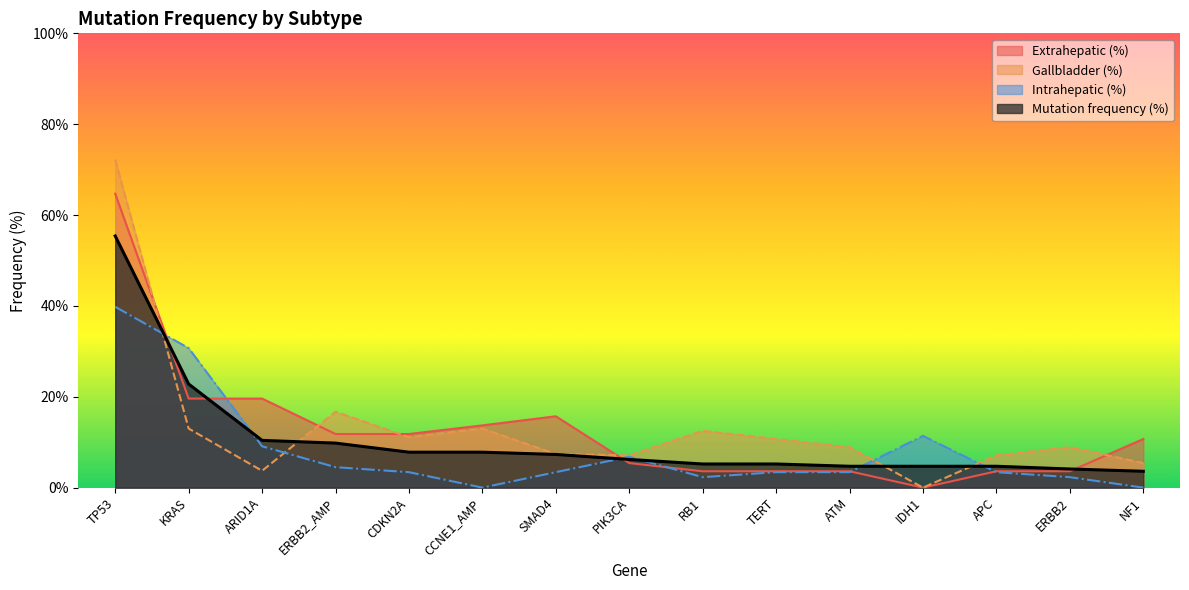

Which category has the highest value across all series?

TP53